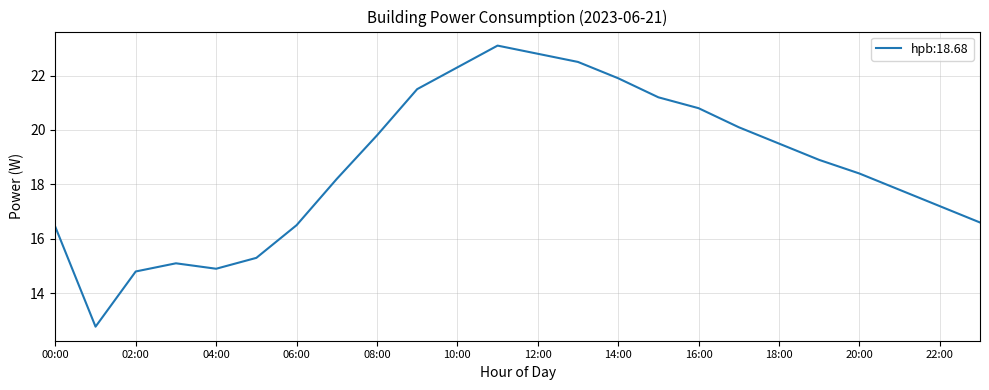

What is the greatest value displayed?

23.1